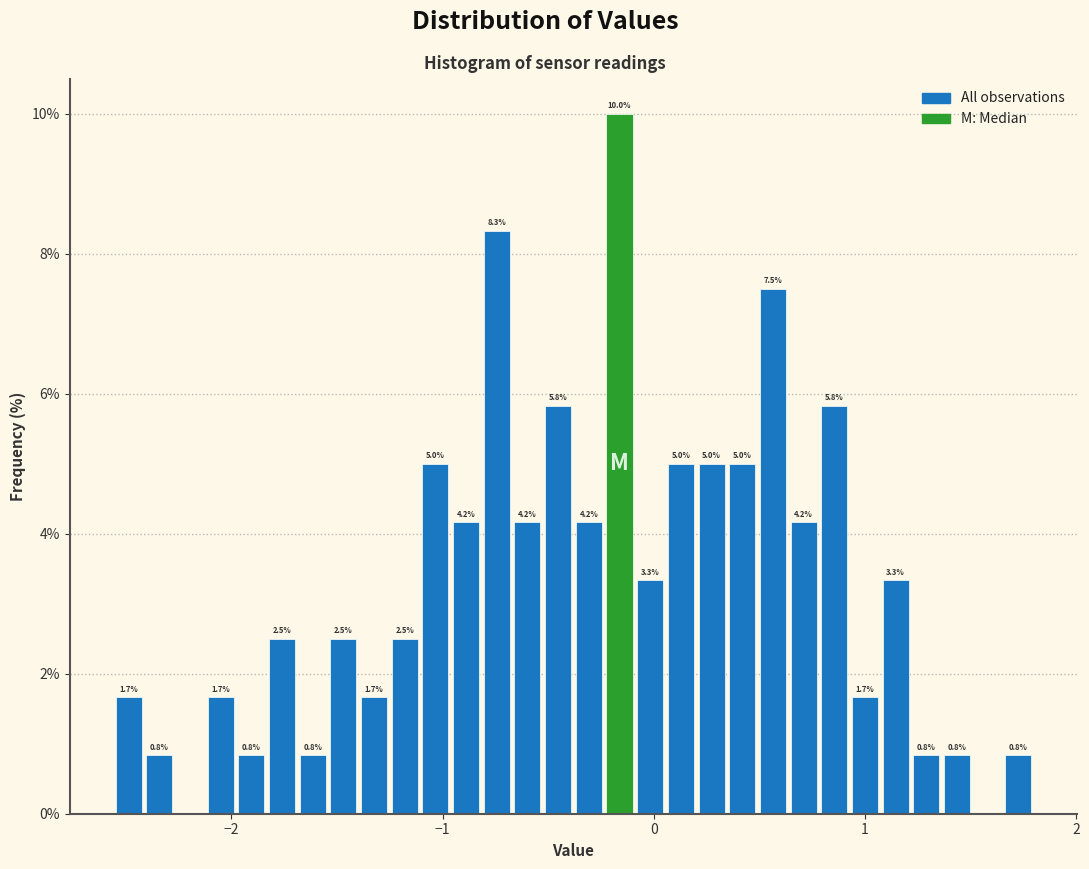

Around what value on the x-axis is the tallest bar? Give the approximate position of its centre, as read against the axis.

-0.2